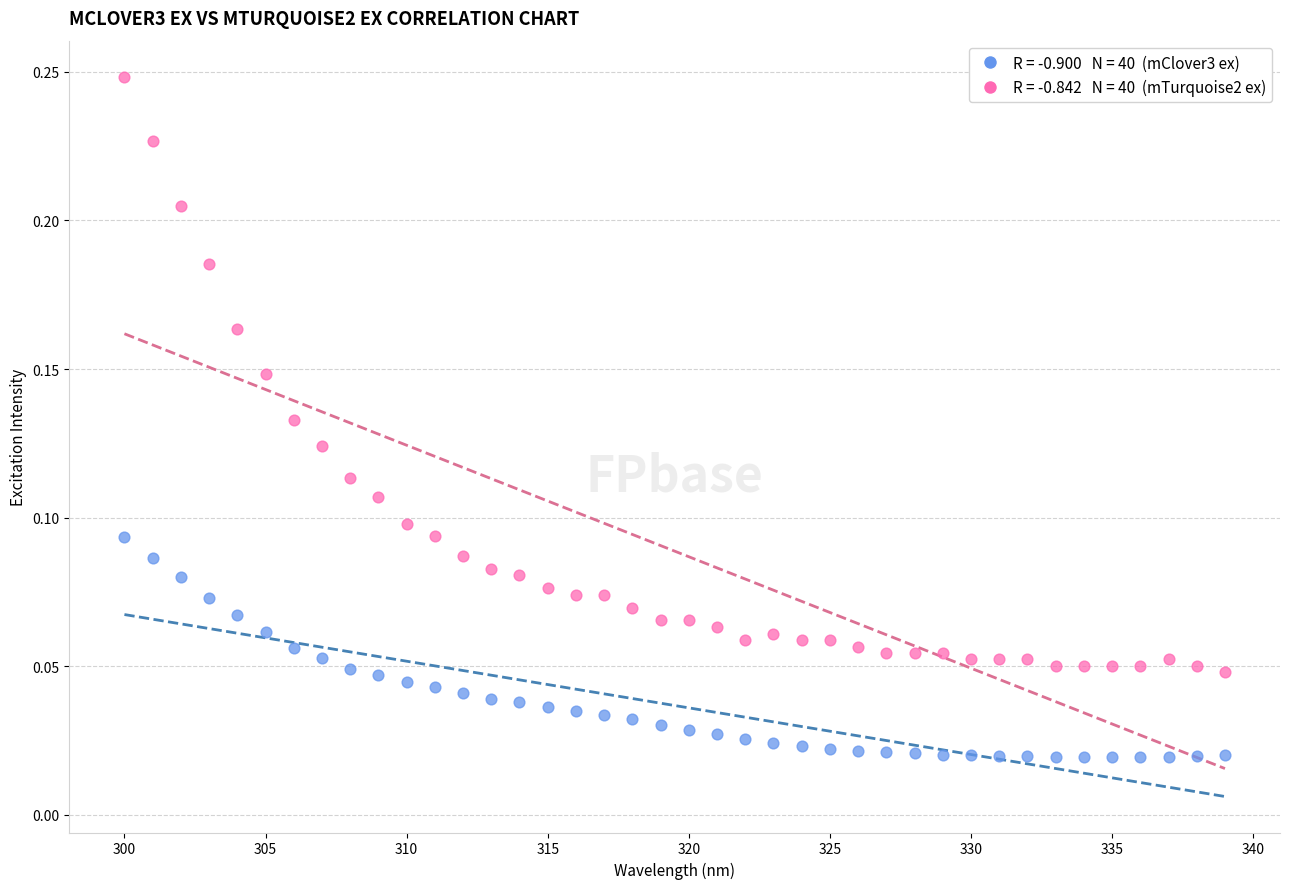

Across all data points, what is the range of X values (max minus min)?

39.0